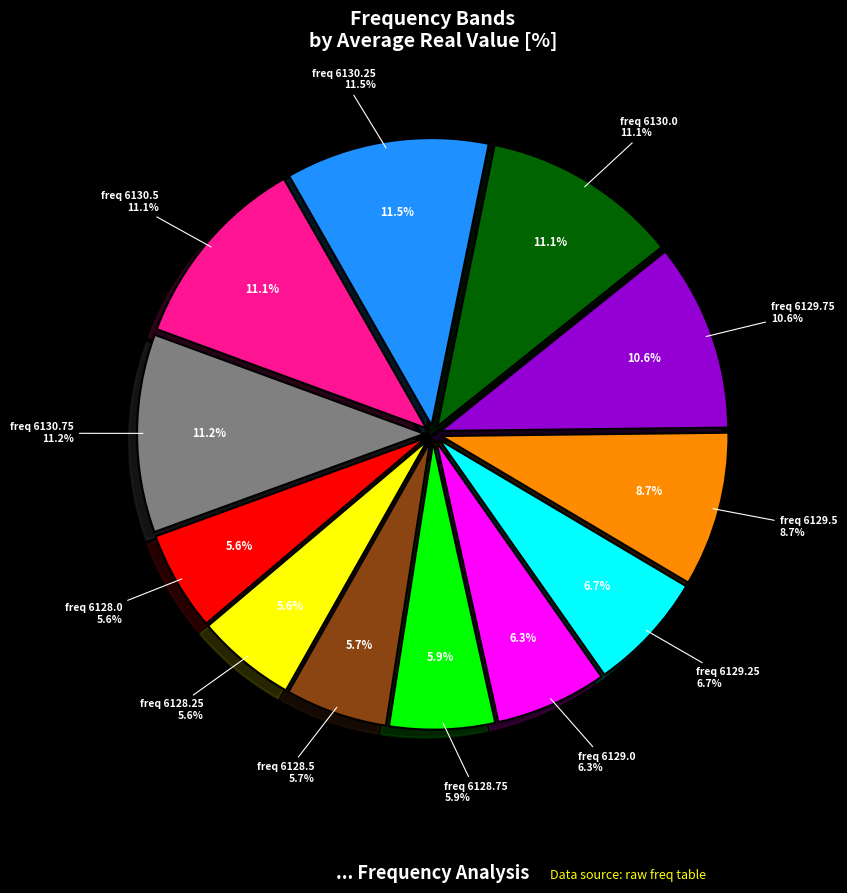

Is 6129.25 the majority of the pie?

No